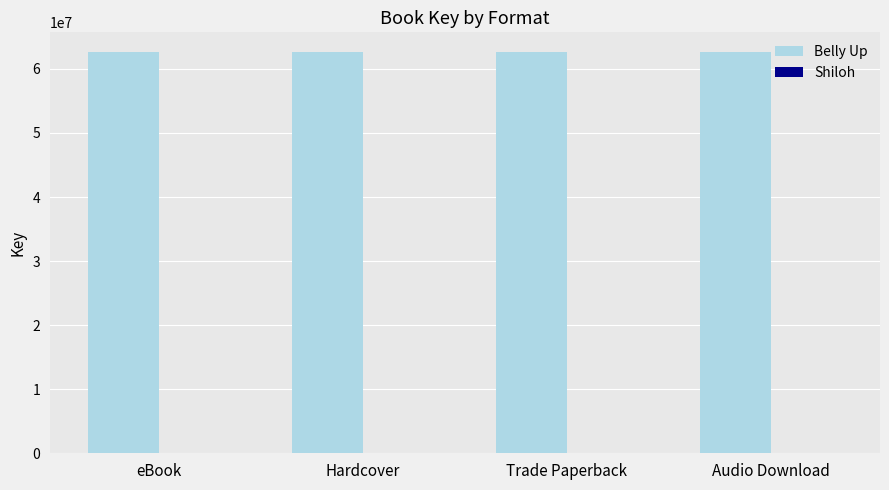

What is the sum of all Belly Up values?

250344052